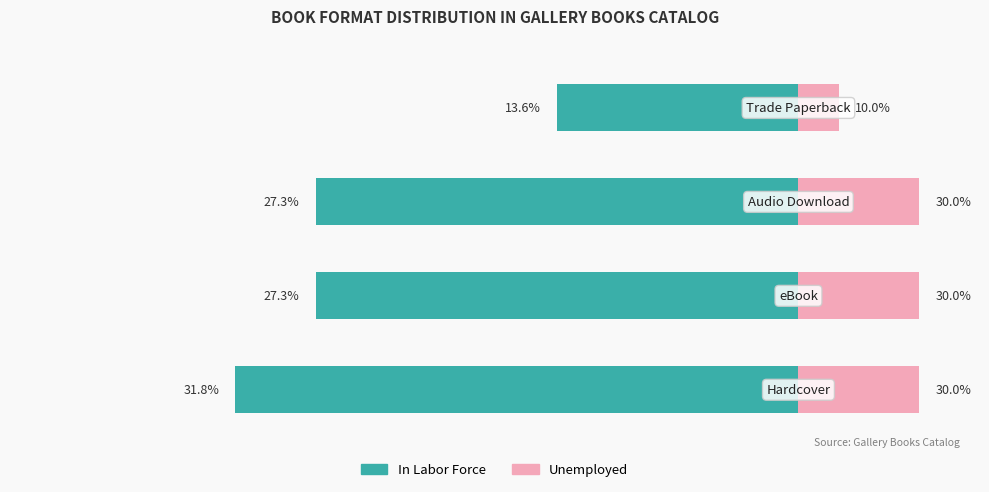

List the series in order of their overall mean, highest first.

Unemployed, In Labor Force